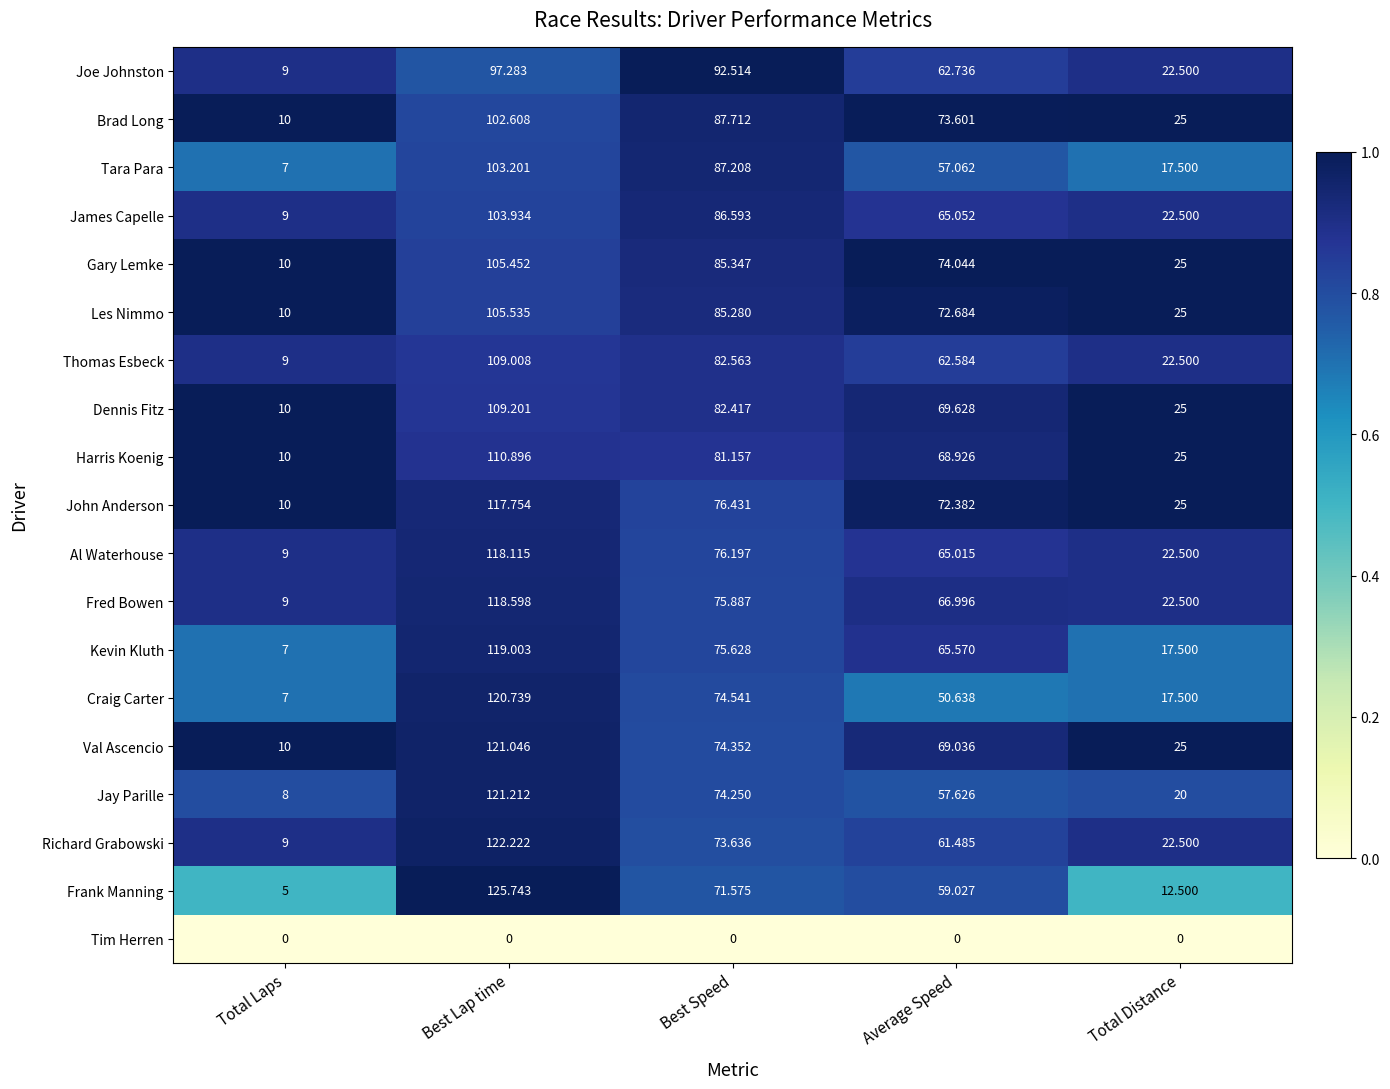

How many categories are shown in the chart?

5